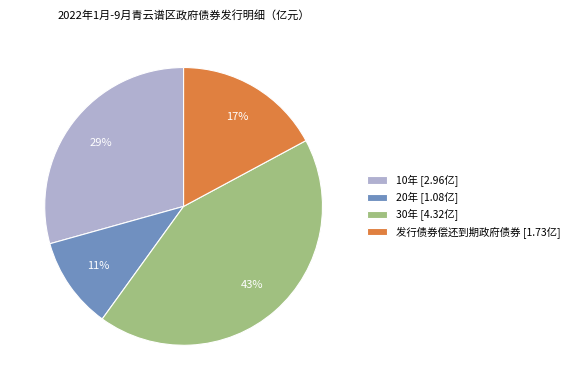

Count the number of slices in the pie.

4